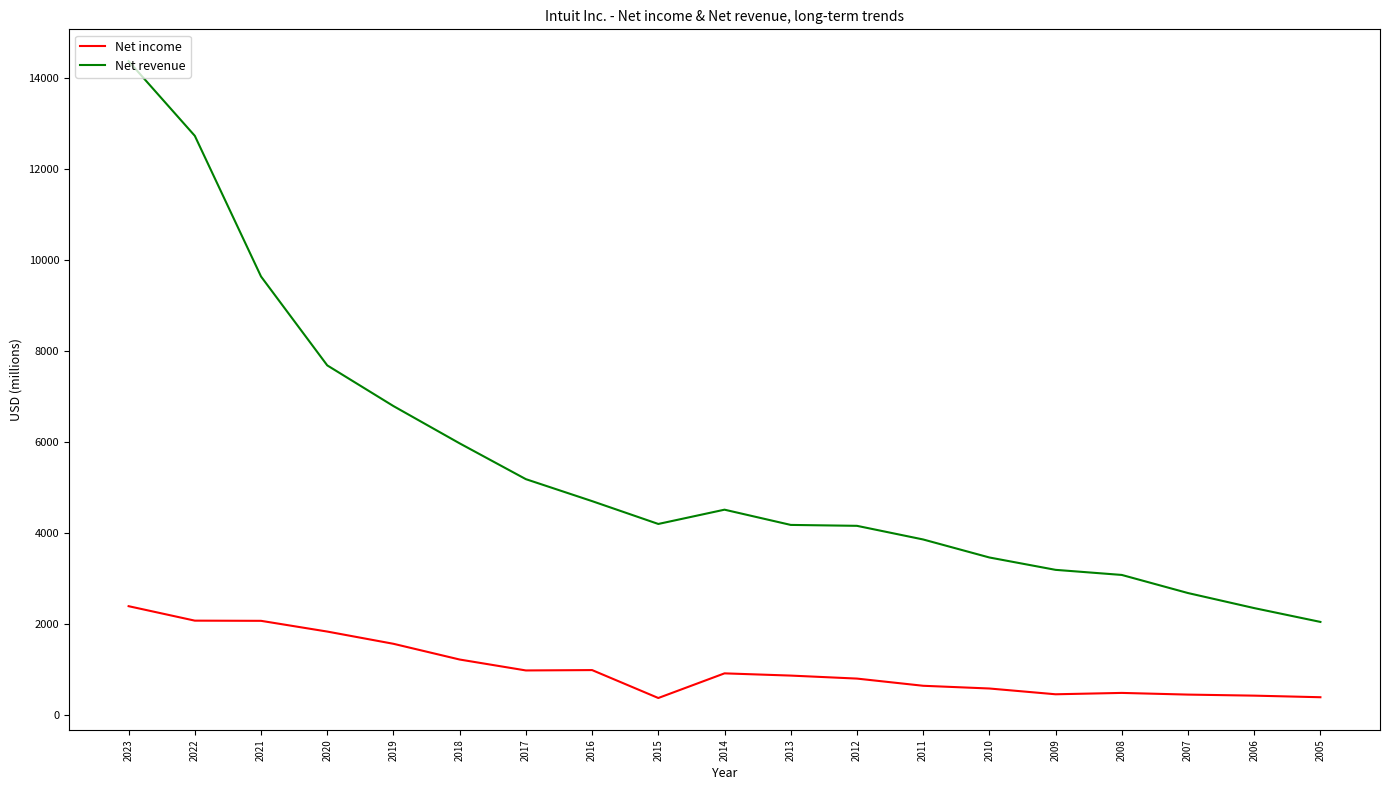

True or false: Net revenue and Net income cross at least once.

False